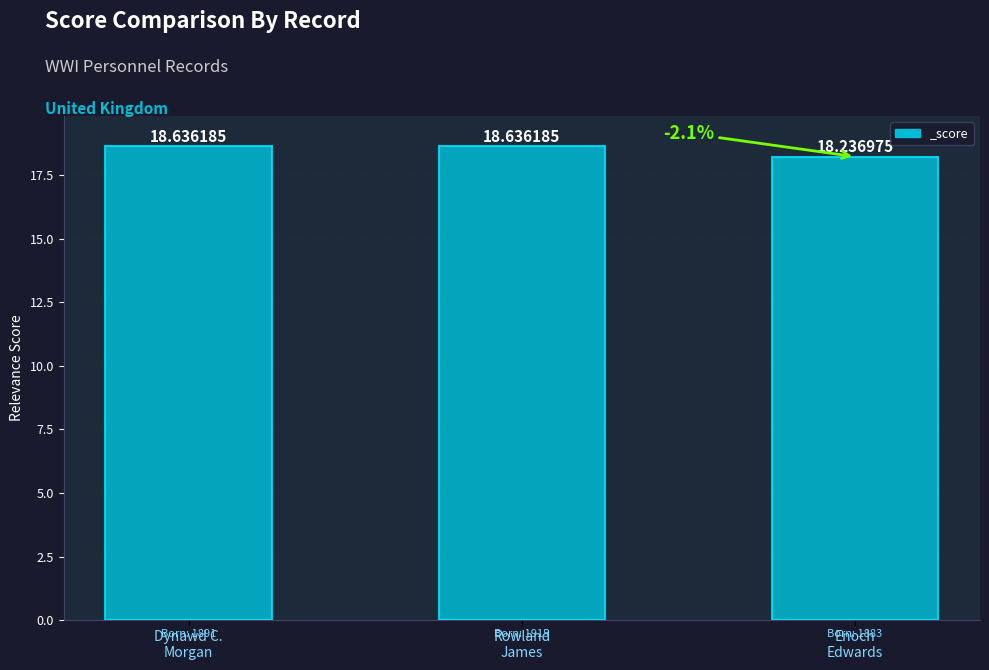

What is the difference between the maximum and minimum values?

0.4